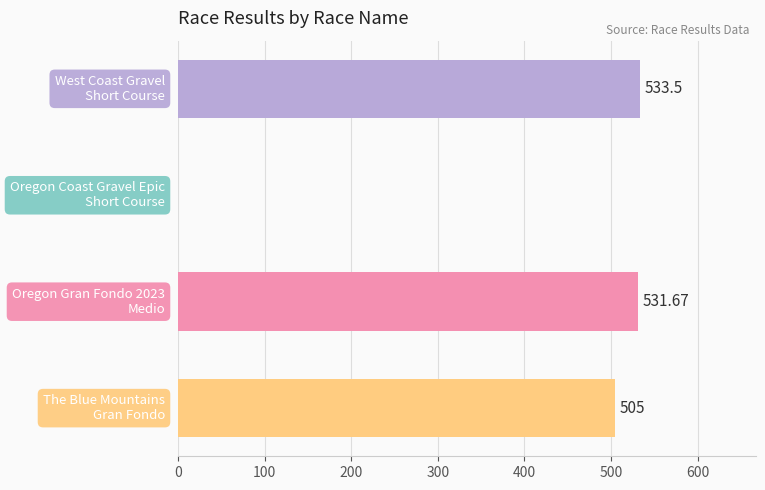

What is the difference between the maximum and minimum values?

533.5